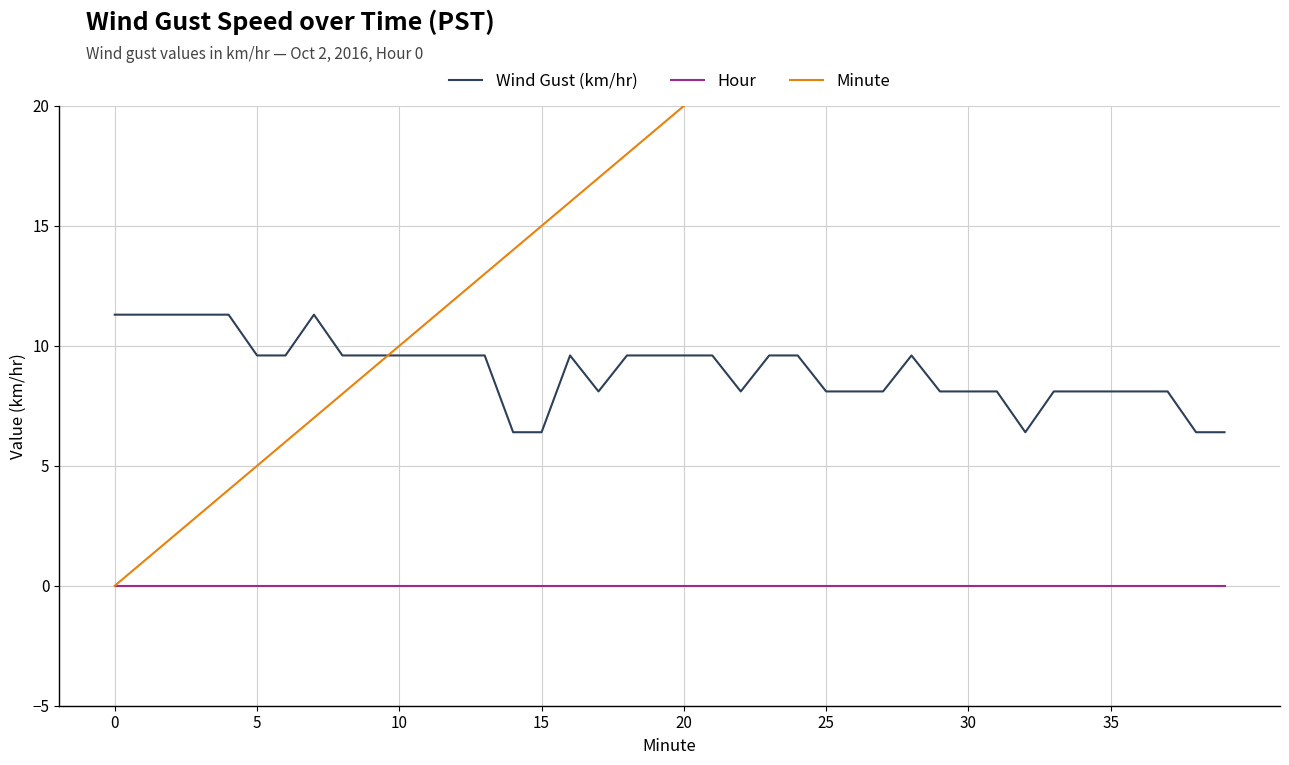

True or false: Wind Gust (km/hr) has a value of 16.3 at 18.

False